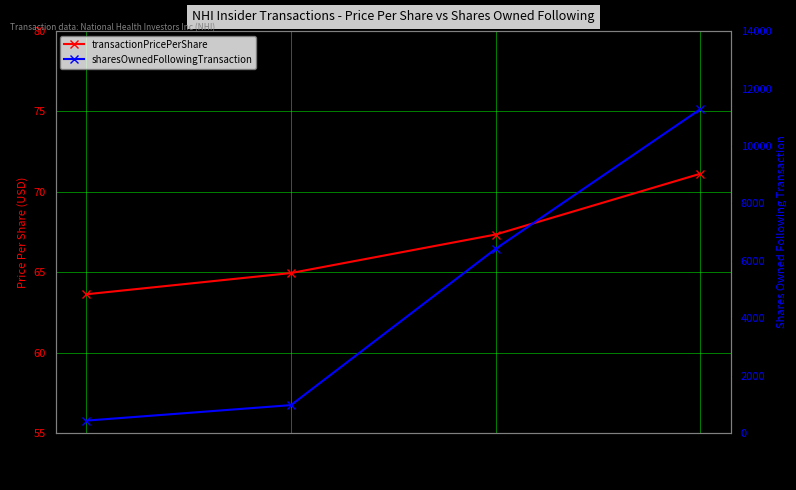

What value does the sharesOwnedFollowingTransaction series have at 2020-02-11?

11280.0